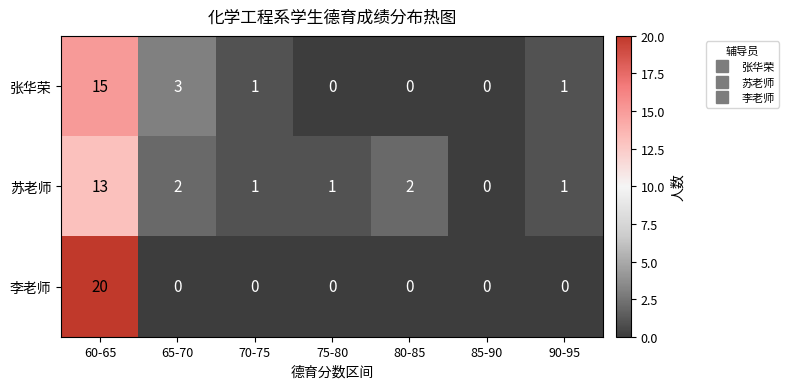

Which label corresponds to the largest value in the chart?

60-65